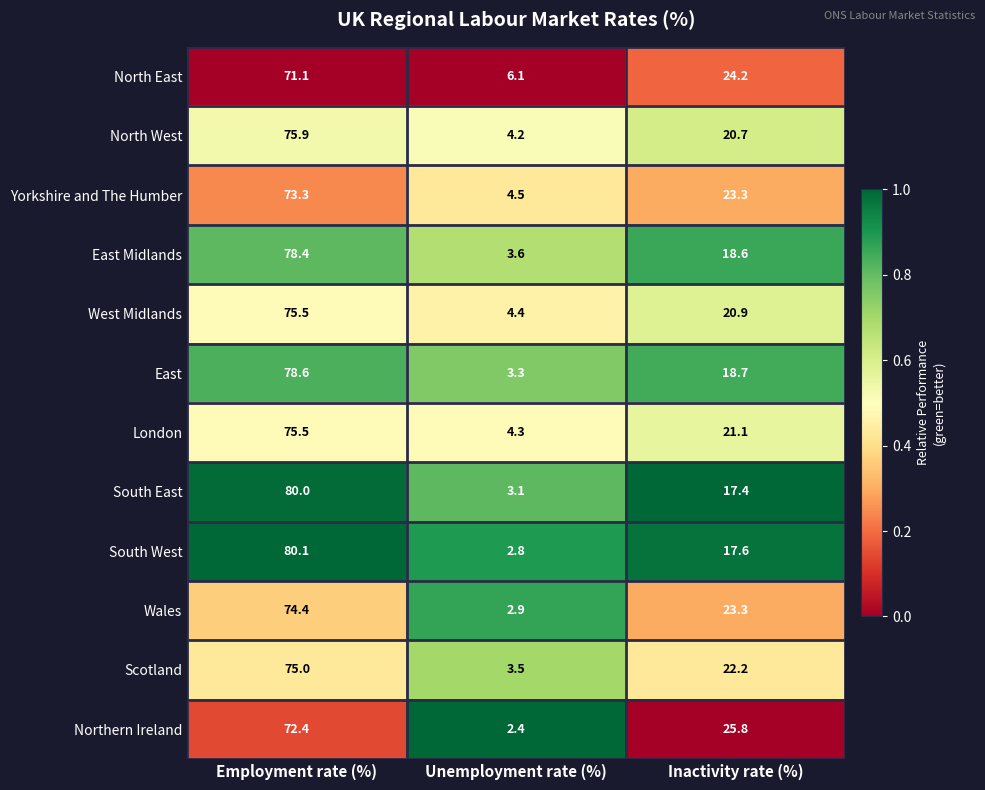

Rank the categories by South West value from lowest to highest.

Unemployment rate (%), Inactivity rate (%), Employment rate (%)